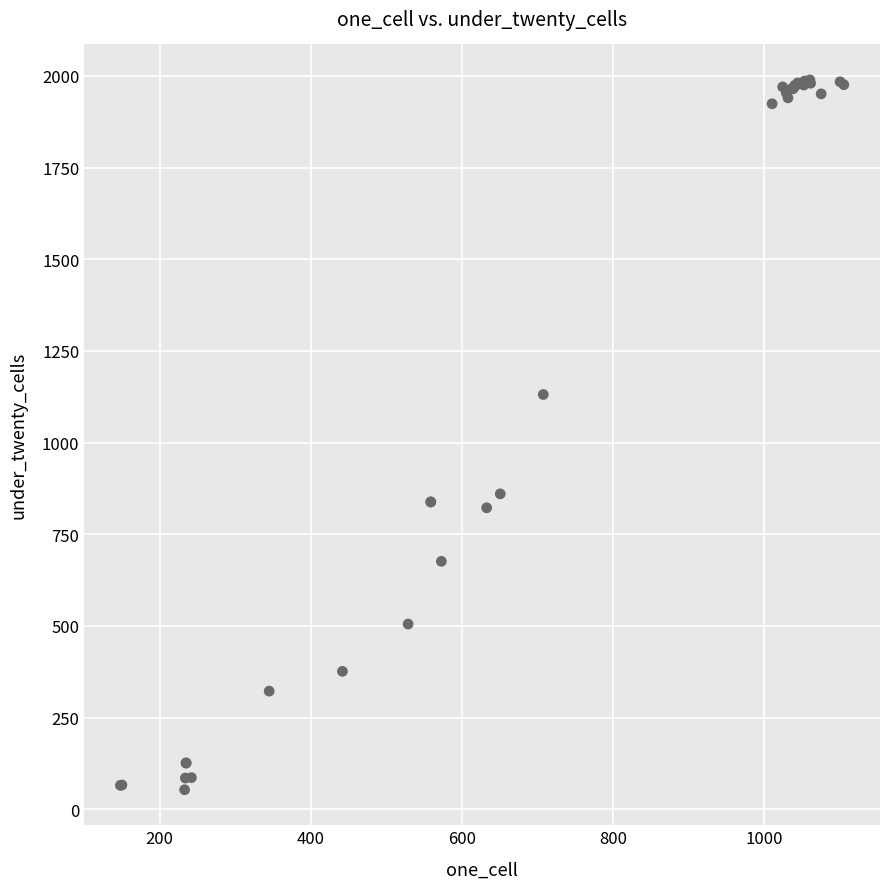

What Y value in the scatter plot is closest to 1021?

1131